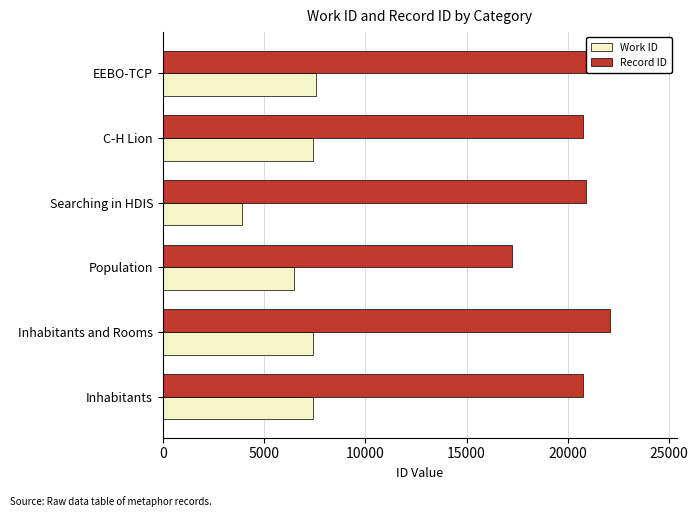

Between Inhabitants and EEBO-TCP, which series saw the biggest shift?

Record ID